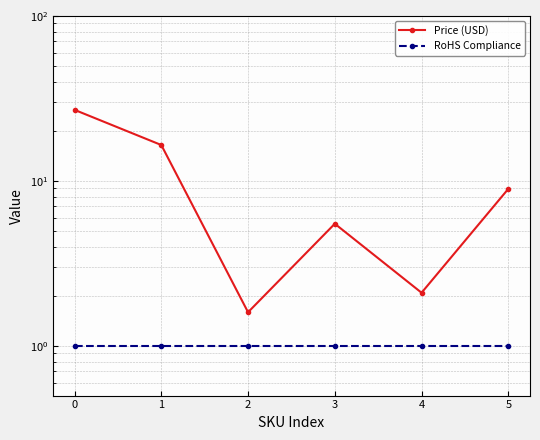

Reading left to right, transcribe all the data shown in this chart.

Price (USD): 26.9	16.5	1.6	5.5	2.1	8.9
RoHS Compliance: 1.0	1.0	1.0	1.0	1.0	1.0